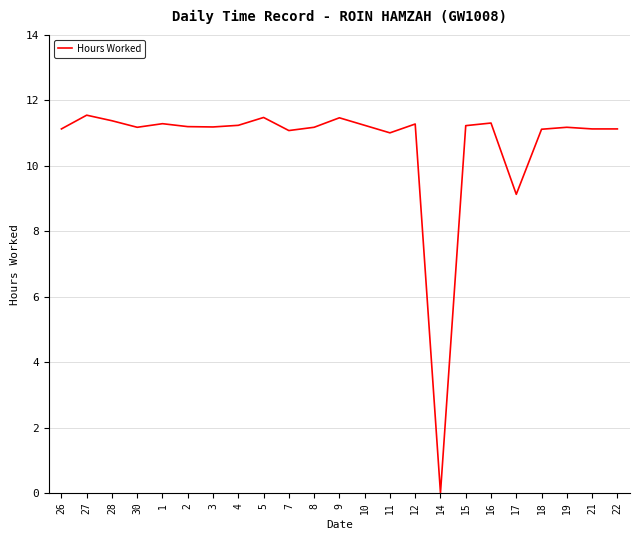

Is this an area chart (filled region under the line)?

No